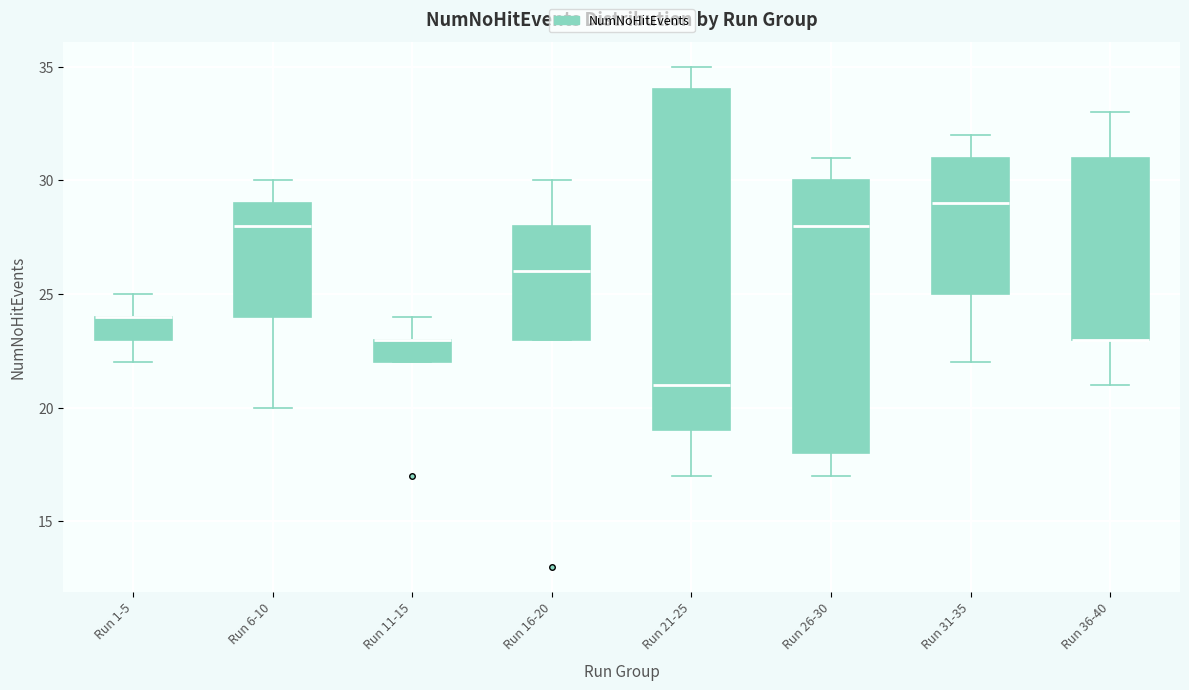

Reading left to right, read every box against the y-axis: the position of its median line, the range the box covers, and the ends of its whiskers. The values are not printed on the chart, so give them approximately, as read against the axis.

Run 1-5: median 24 (drawn on the box's upper edge), box 23 to 24, whiskers 22 to 25
Run 6-10: median 28, box 24 to 29, whiskers 20 to 30
Run 11-15: median 23 (drawn on the box's upper edge), box 22 to 23, whiskers 22 to 24
Run 16-20: median 26, box 23 to 28, whiskers 23 to 30
Run 21-25: median 21, box 19 to 34, whiskers 17 to 35
Run 26-30: median 28, box 18 to 30, whiskers 17 to 31
Run 31-35: median 29, box 25 to 31, whiskers 22 to 32
Run 36-40: median 23 (drawn on the box's lower edge), box 23 to 31, whiskers 21 to 33